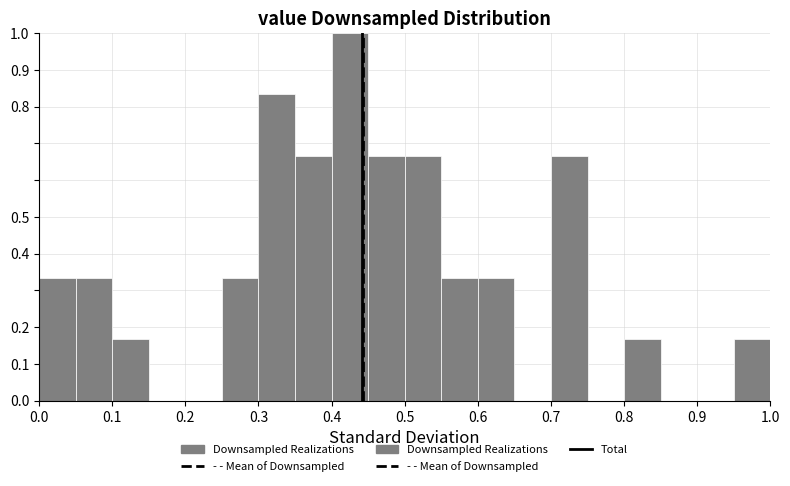

Reading left to right, list every bar in this chart as the range it spans on the x-axis followed by its height. The values are not printed on the chart, so give them approximately, as read against the axis.

0.00 to 0.05: 0.33
0.05 to 0.10: 0.33
0.10 to 0.15: 0.17
0.15 to 0.20: 0
0.20 to 0.25: 0
0.25 to 0.30: 0.33
0.30 to 0.35: 0.83
0.35 to 0.40: 0.67
0.40 to 0.45: 1.00
0.45 to 0.50: 0.67
0.50 to 0.55: 0.67
0.55 to 0.60: 0.33
0.60 to 0.65: 0.33
0.65 to 0.70: 0
0.70 to 0.75: 0.67
0.75 to 0.80: 0
0.80 to 0.85: 0.17
0.85 to 0.90: 0
0.90 to 0.95: 0
0.95 to 1.00: 0.17